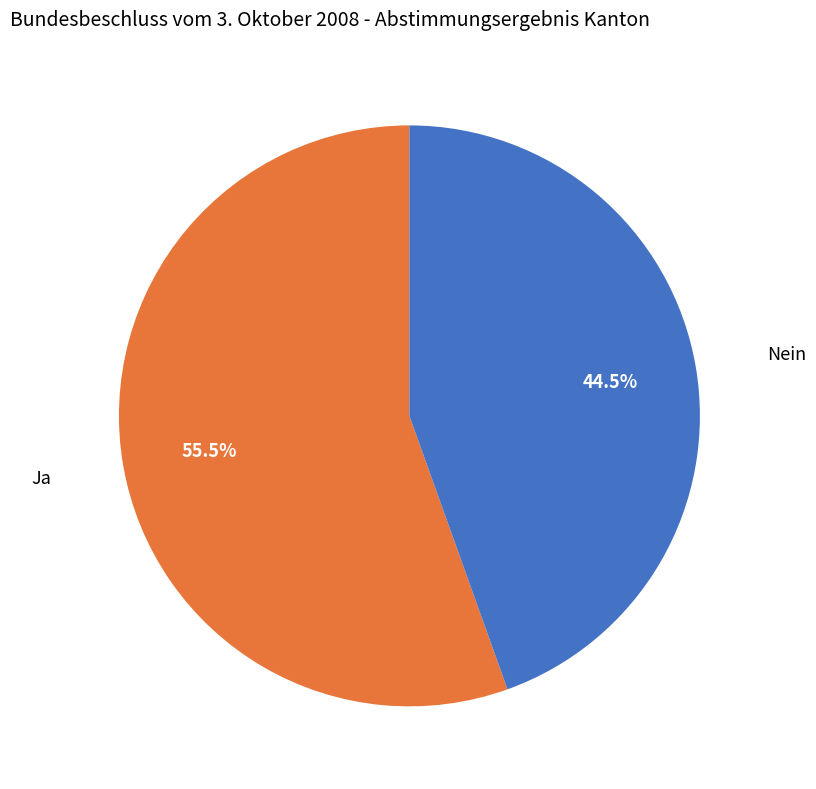

Which category has the biggest portion of the pie?

Ja